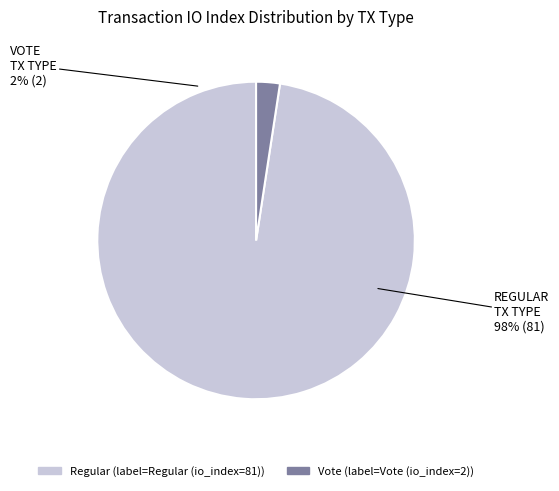

To the nearest percent, what portion does Vote (io_index=2) represent?

2%